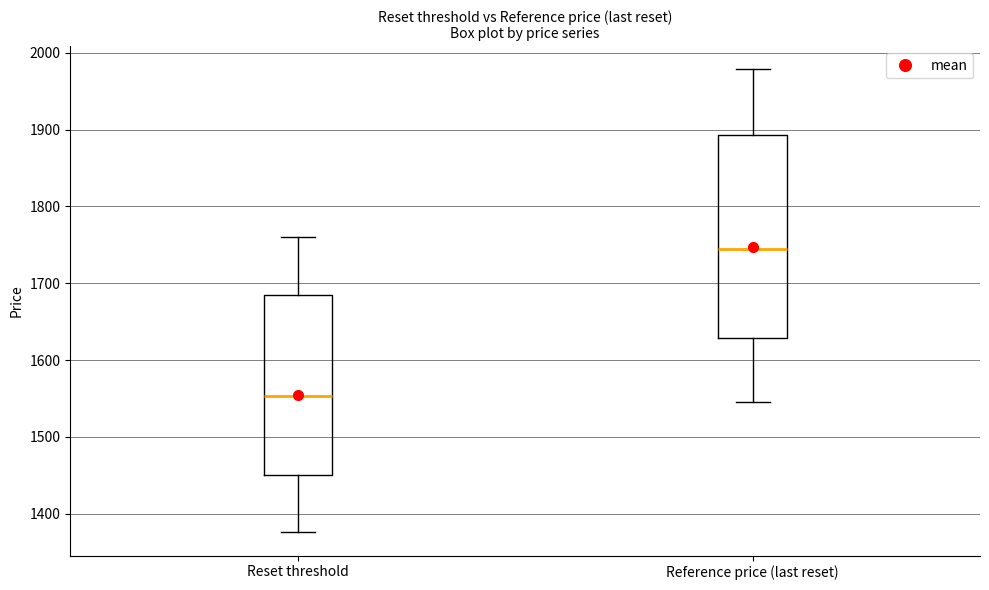

Which box's median line is the highest?

Reference price (last reset)